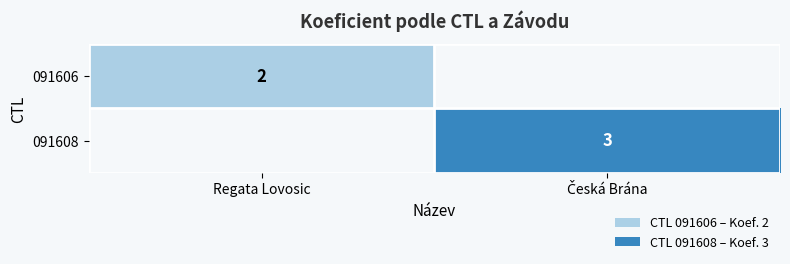

Which category has the highest value across all series?

Česká Brána